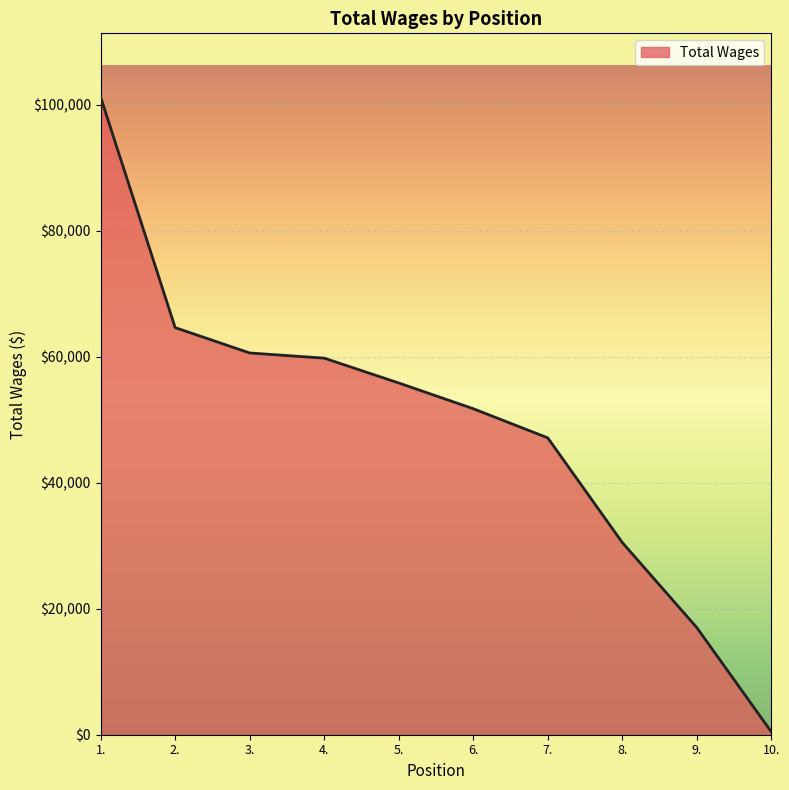

What is the difference between the maximum and minimum values?

100766